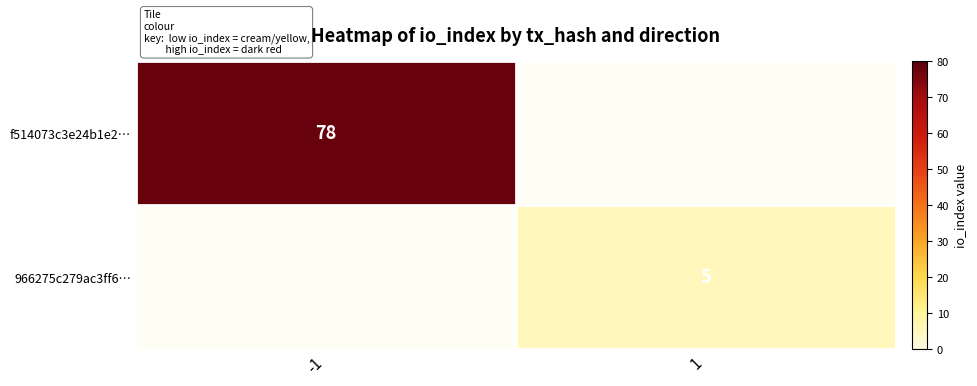

What is the sum of the 966275c279ac3ff6… values at 1 and -1?

5